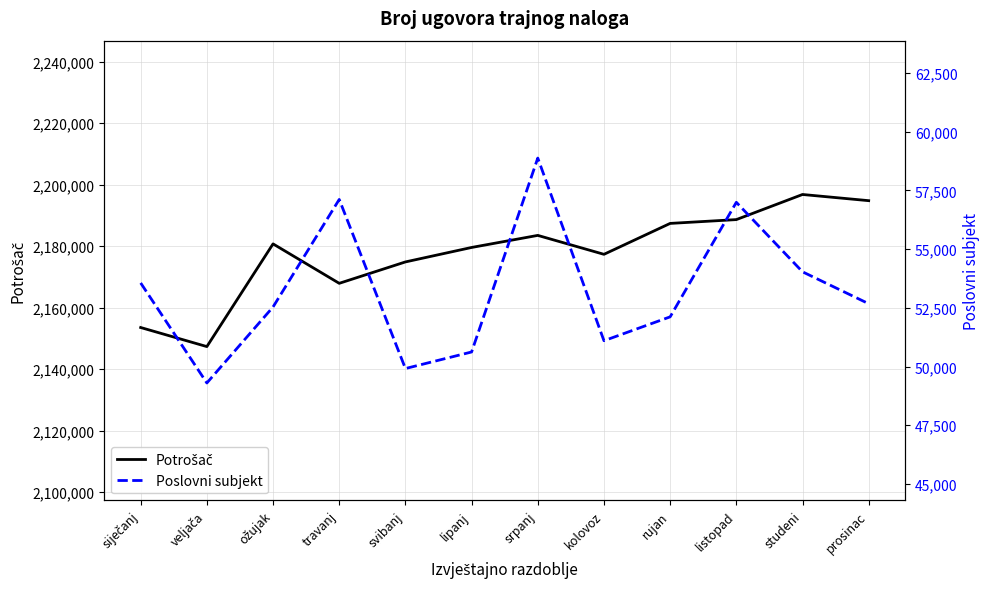

True or false: Poslovni subjekt and Potrošač intersect in this chart.

False